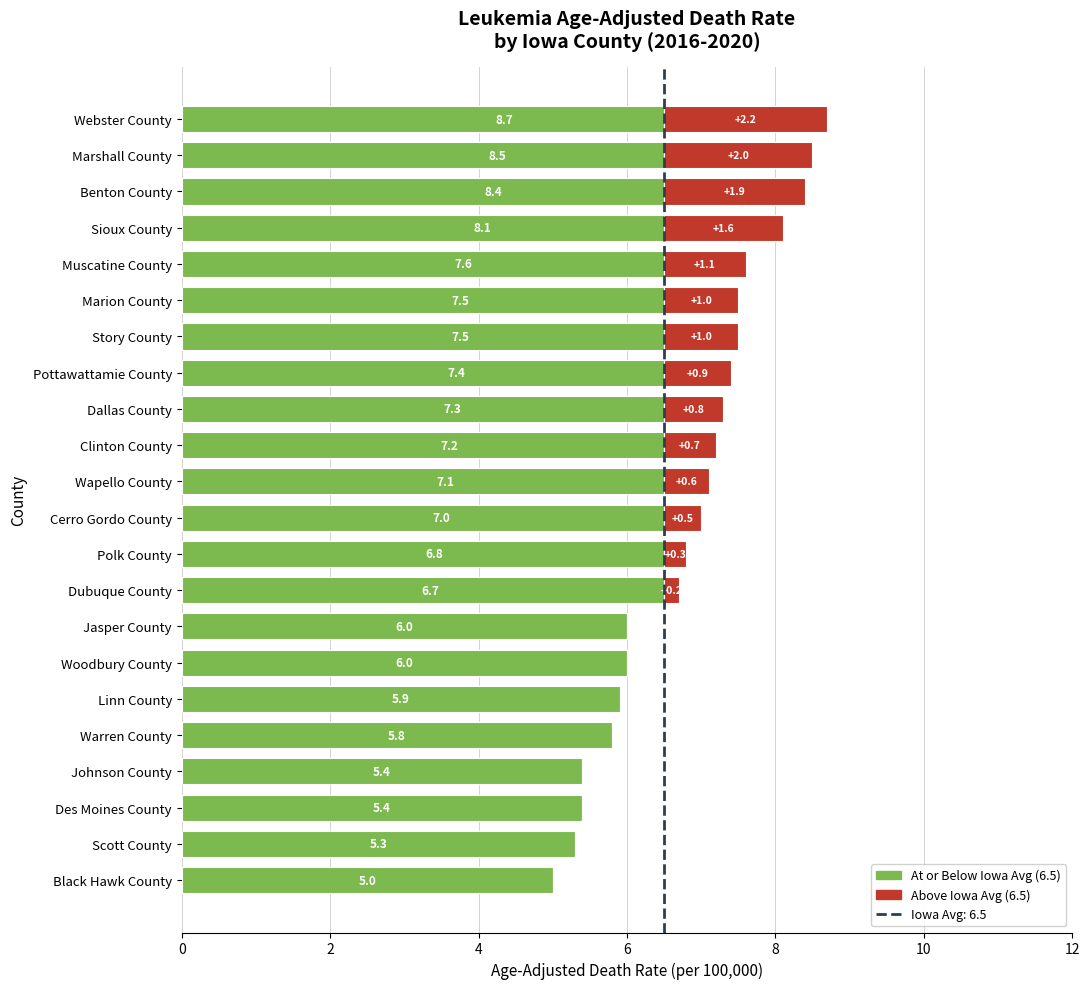

At which category is the sum across all series the highest?

Webster County